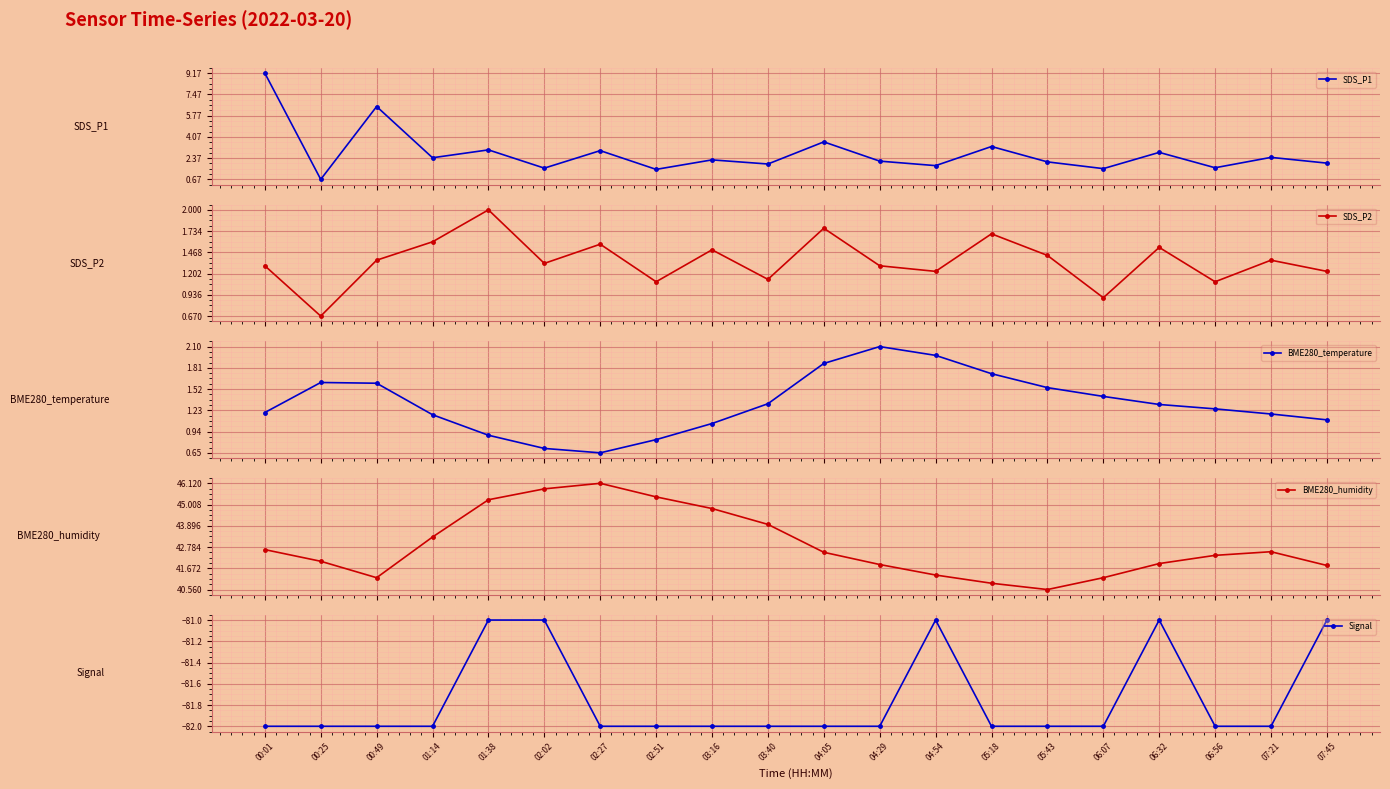

Where is the first local maximum for SDS_P2?

01:38